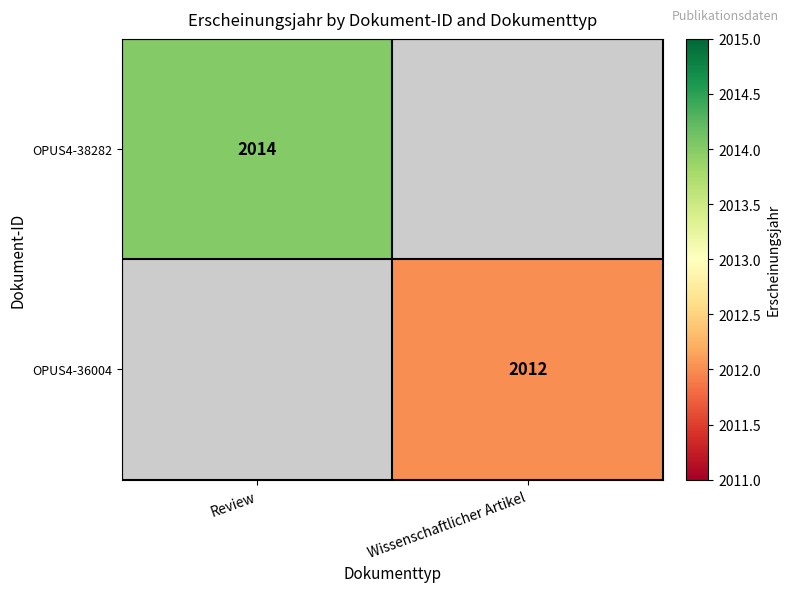

How many data points does each series have?

2